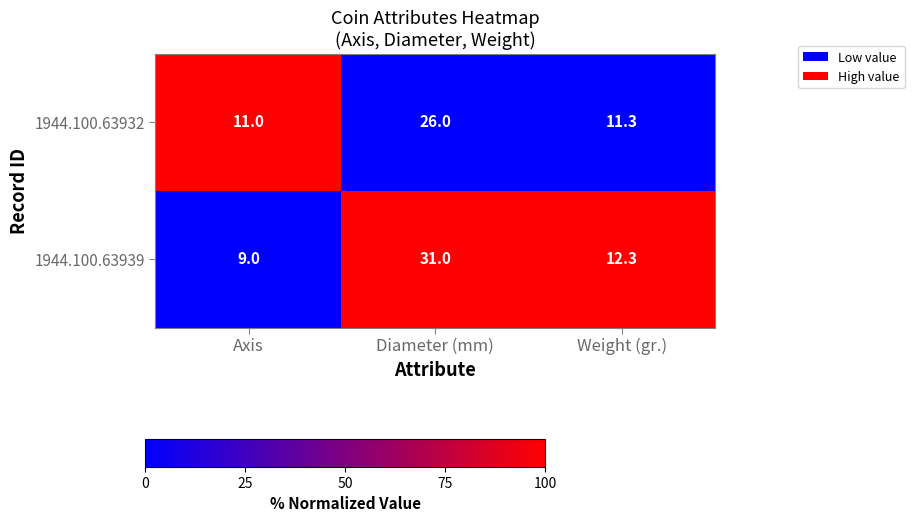

True or false: 1944.100.63932 has a value of 2.5 at Weight (gr.).

False